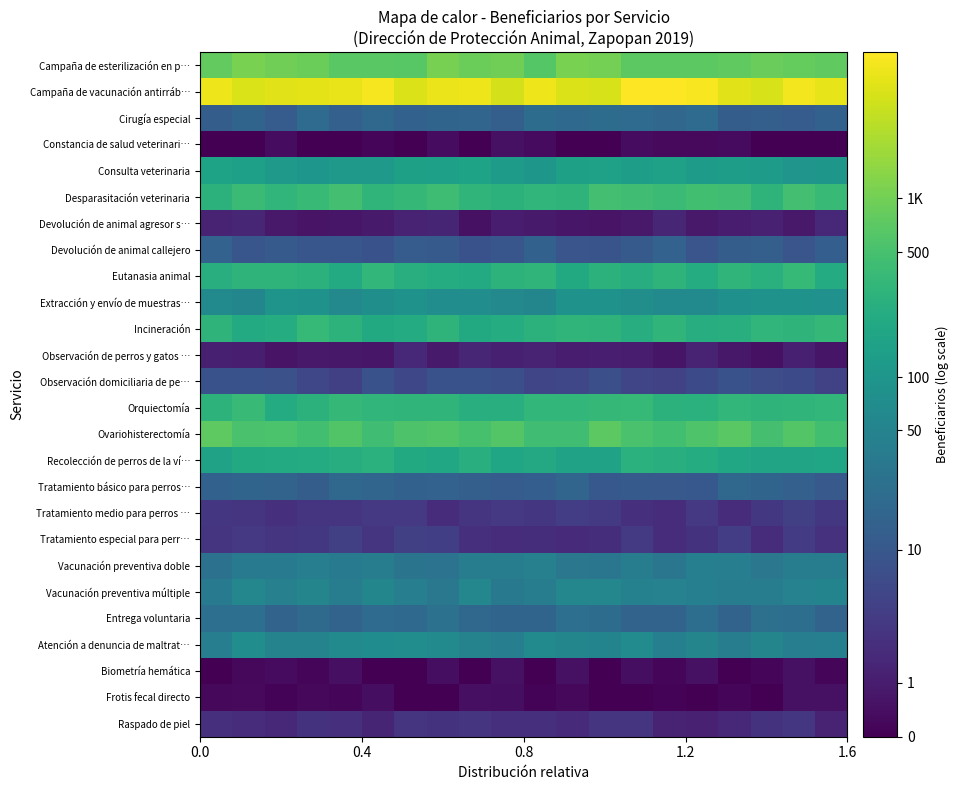

Rank the series by their maximum value, from highest to lowest.

Campaña de vacunación antirráb…, Campaña de esterilización en p…, Ovariohisterectomía, Desparasitación veterinaria, Orquiectomía, Eutanasia animal, Incineración, Recolección de perros de la ví…, Consulta veterinaria, Extracción y envío de muestras…, Atención a denuncia de maltrat…, Vacunación preventiva múltiple, Vacunación preventiva doble, Entrega voluntaria, Cirugía especial, Tratamiento básico para perros…, Devolución de animal callejero, Observación domiciliaria de pe…, Tratamiento especial para perr…, Tratamiento medio para perros …, Raspado de piel, Observación de perros y gatos …, Devolución de animal agresor s…, Biometría hemática, Constancia de salud veterinari…, Frotis fecal directo